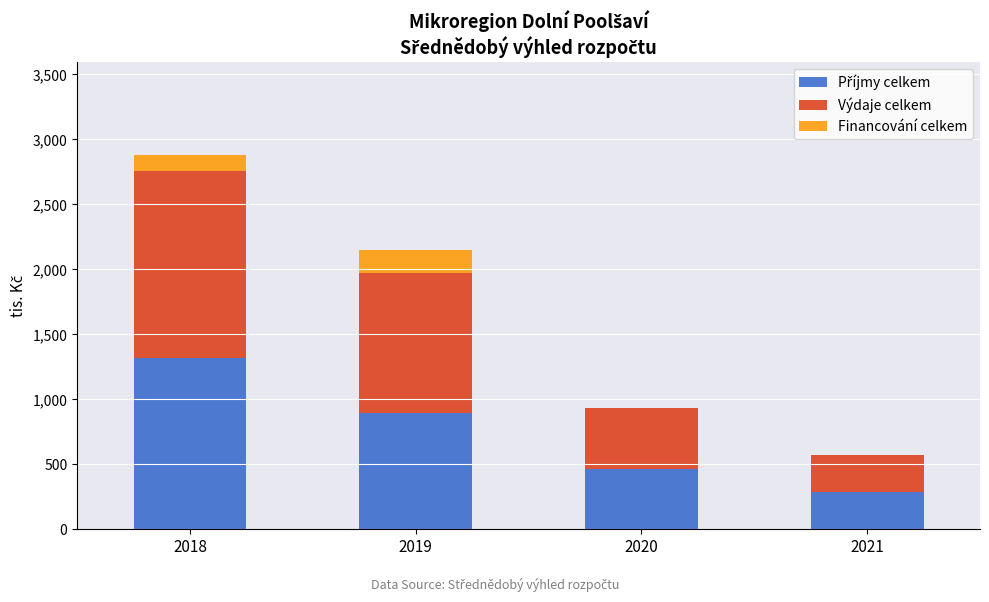

What is the total value across all series at 2019?

2146.0